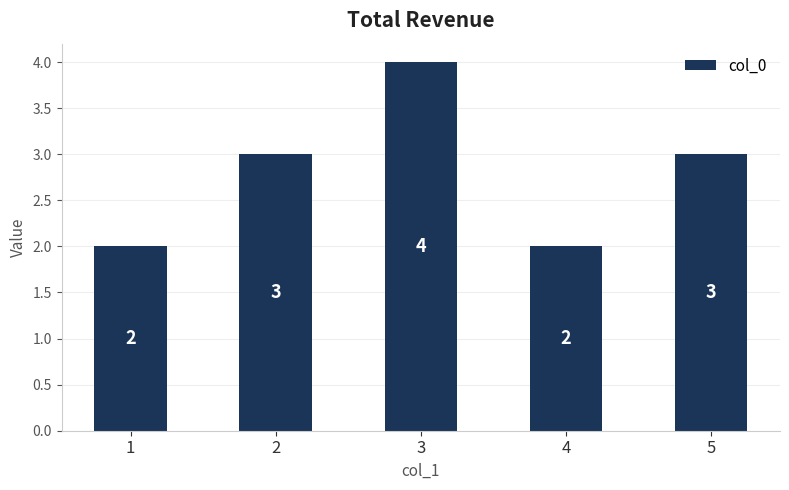

Is it true that the value at 3 is 3?

False